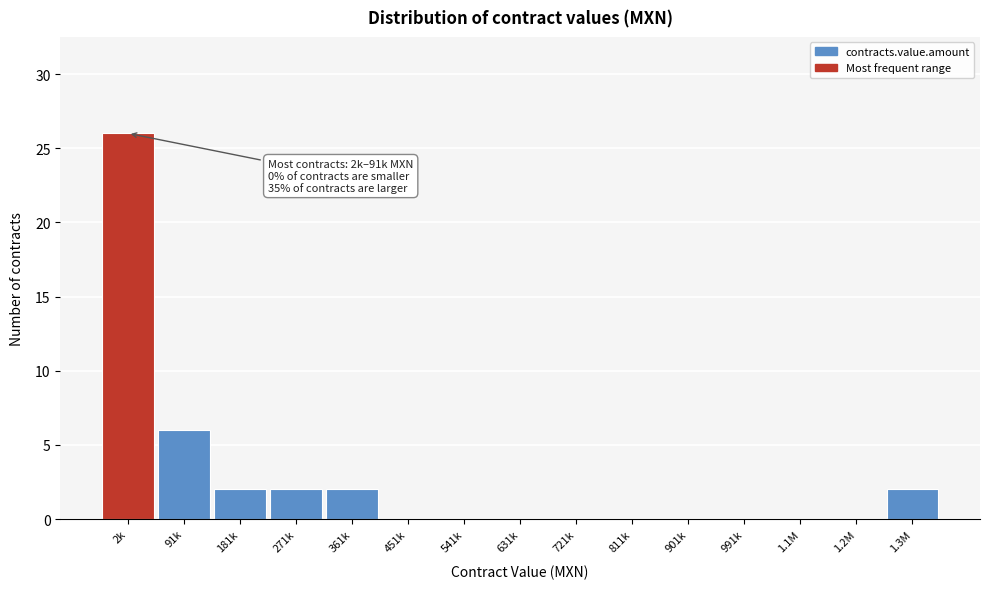

Reading left to right, extract all data points from this chart.

2k=26	91k=6	181k=2	271k=2	361k=2	451k=0	541k=0	631k=0	721k=0	811k=0	901k=0	991k=0	1.1M=0	1.2M=0	1.3M=2